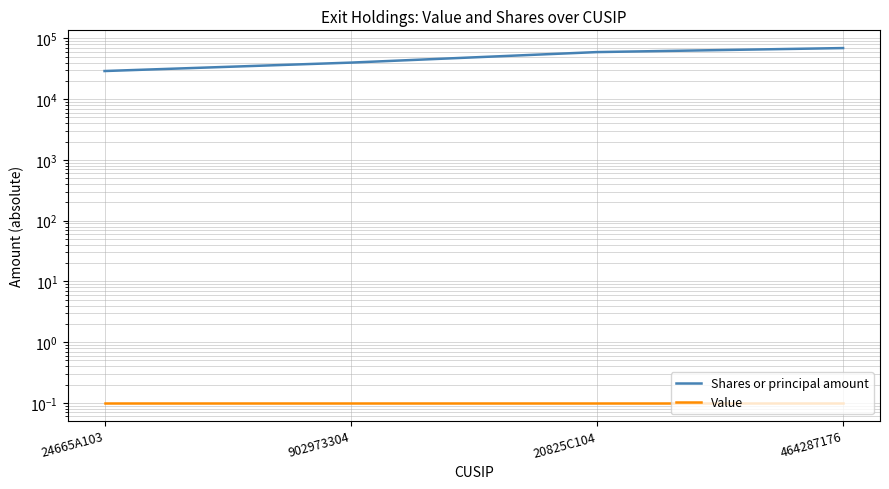

True or false: Value has a value of 0.1 at 464287176.

True